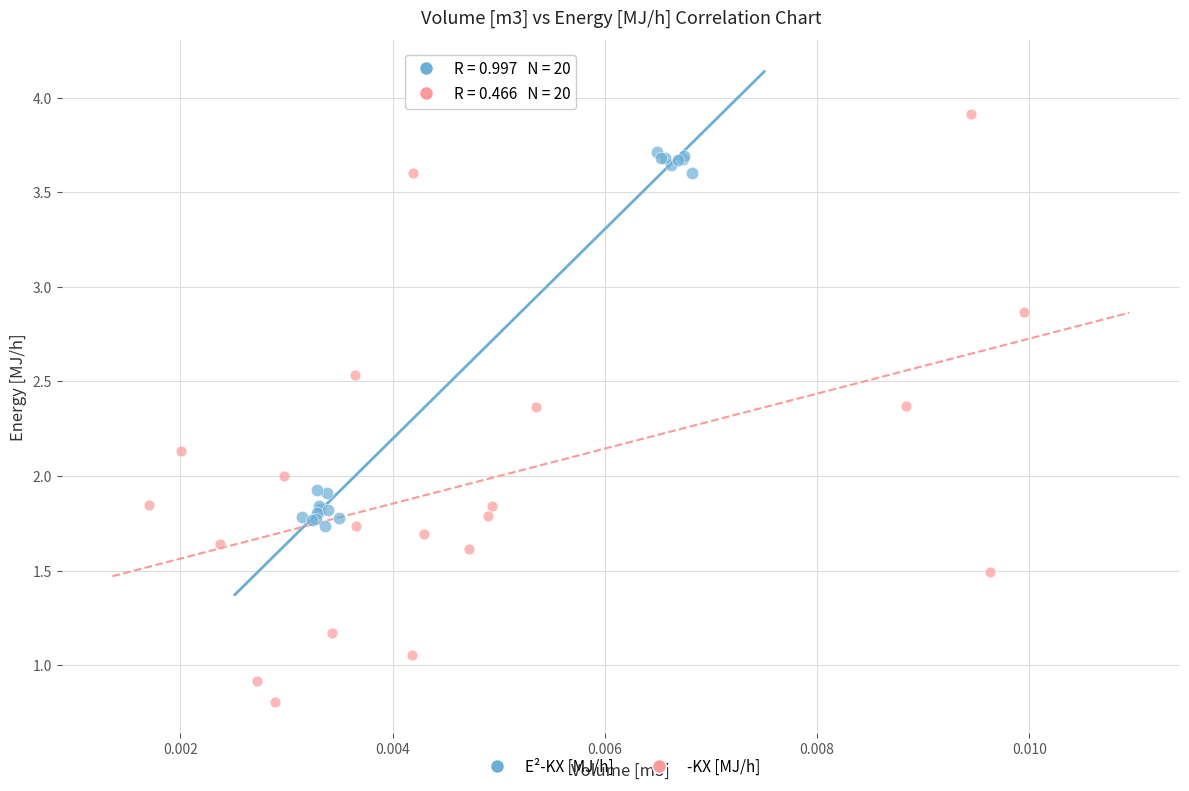

Which series reaches the maximum Y coordinate?

-KX [MJ/h]